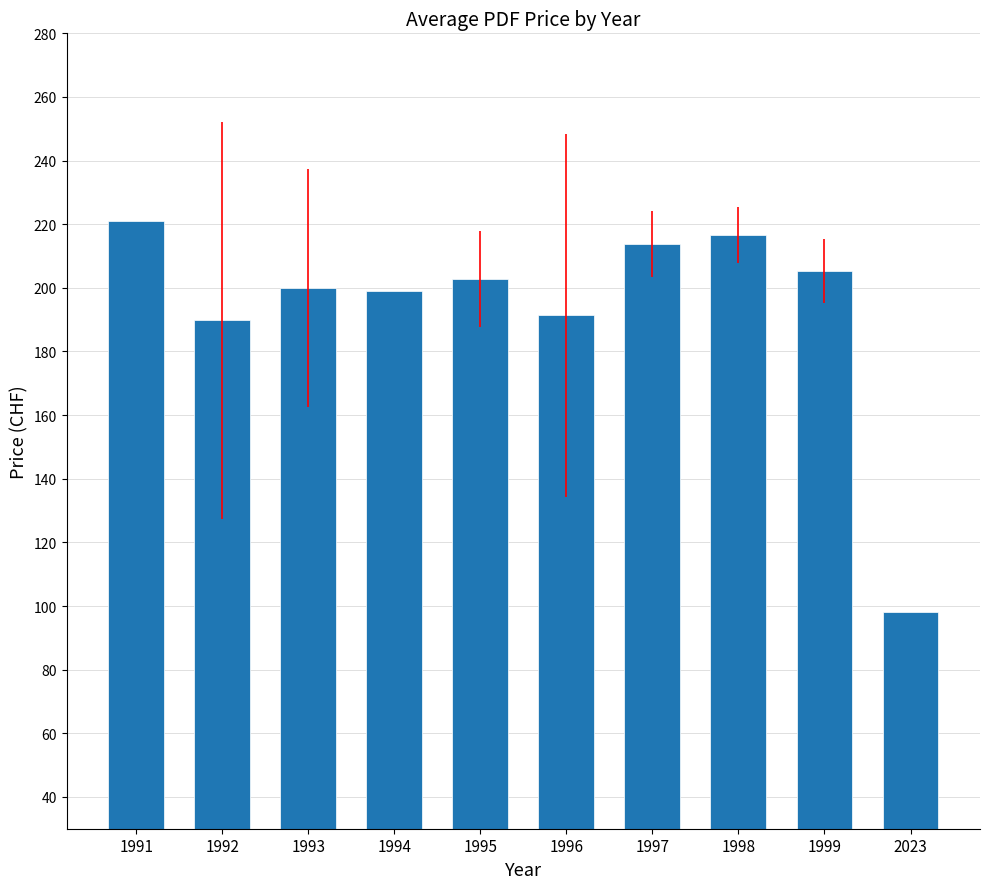

Is it true that the value at 1995 is 342.8?

False